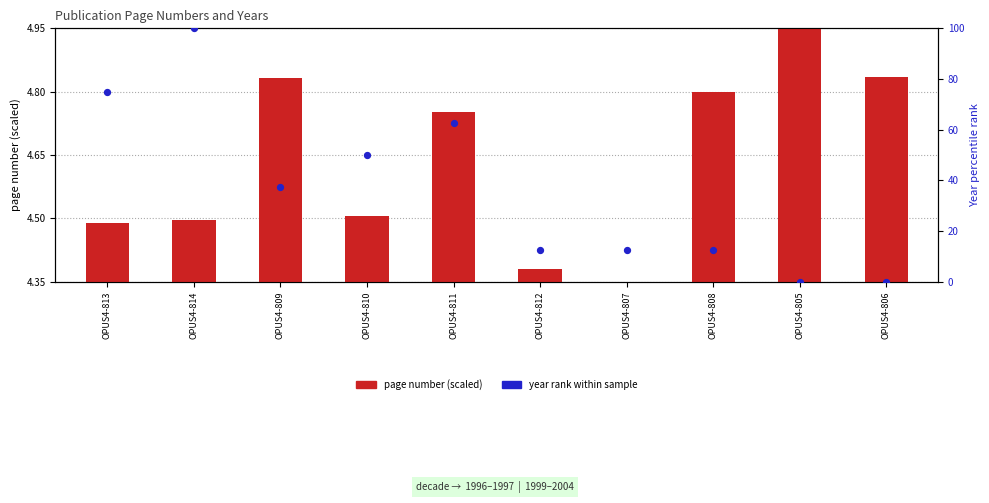

Which series has the largest total across all categories?

year rank within sample